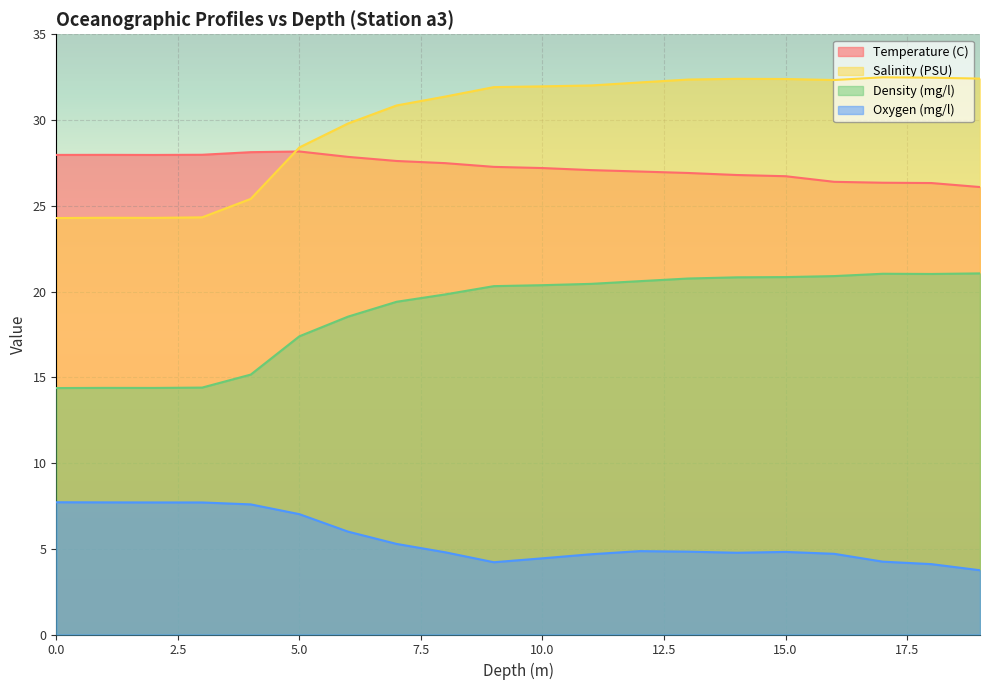

What is the label of the 14th point from the left?

13.0